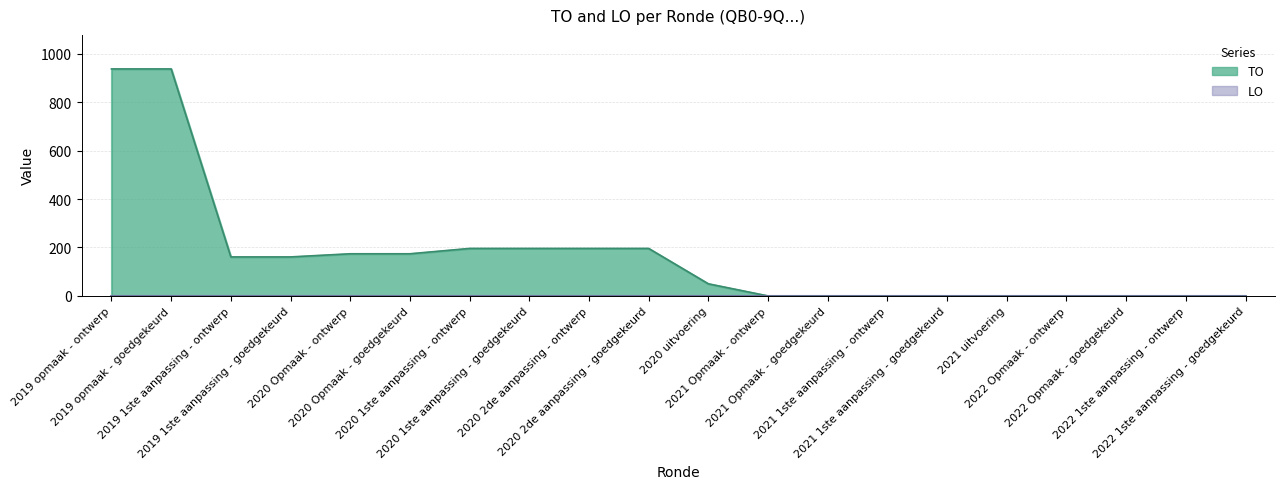

List the labels in order of value, smallest first.

2021 Opmaak - ontwerp, 2021 Opmaak - goedgekeurd, 2021 1ste aanpassing - ontwerp, 2021 1ste aanpassing - goedgekeurd, 2021 uitvoering, 2022 Opmaak - ontwerp, 2022 Opmaak - goedgekeurd, 2022 1ste aanpassing - ontwerp, 2022 1ste aanpassing - goedgekeurd, 2020 uitvoering, 2019 1ste aanpassing - ontwerp, 2019 1ste aanpassing - goedgekeurd, 2020 Opmaak - ontwerp, 2020 Opmaak - goedgekeurd, 2020 1ste aanpassing - ontwerp, 2020 1ste aanpassing - goedgekeurd, 2020 2de aanpassing - ontwerp, 2020 2de aanpassing - goedgekeurd, 2019 opmaak - ontwerp, 2019 opmaak - goedgekeurd